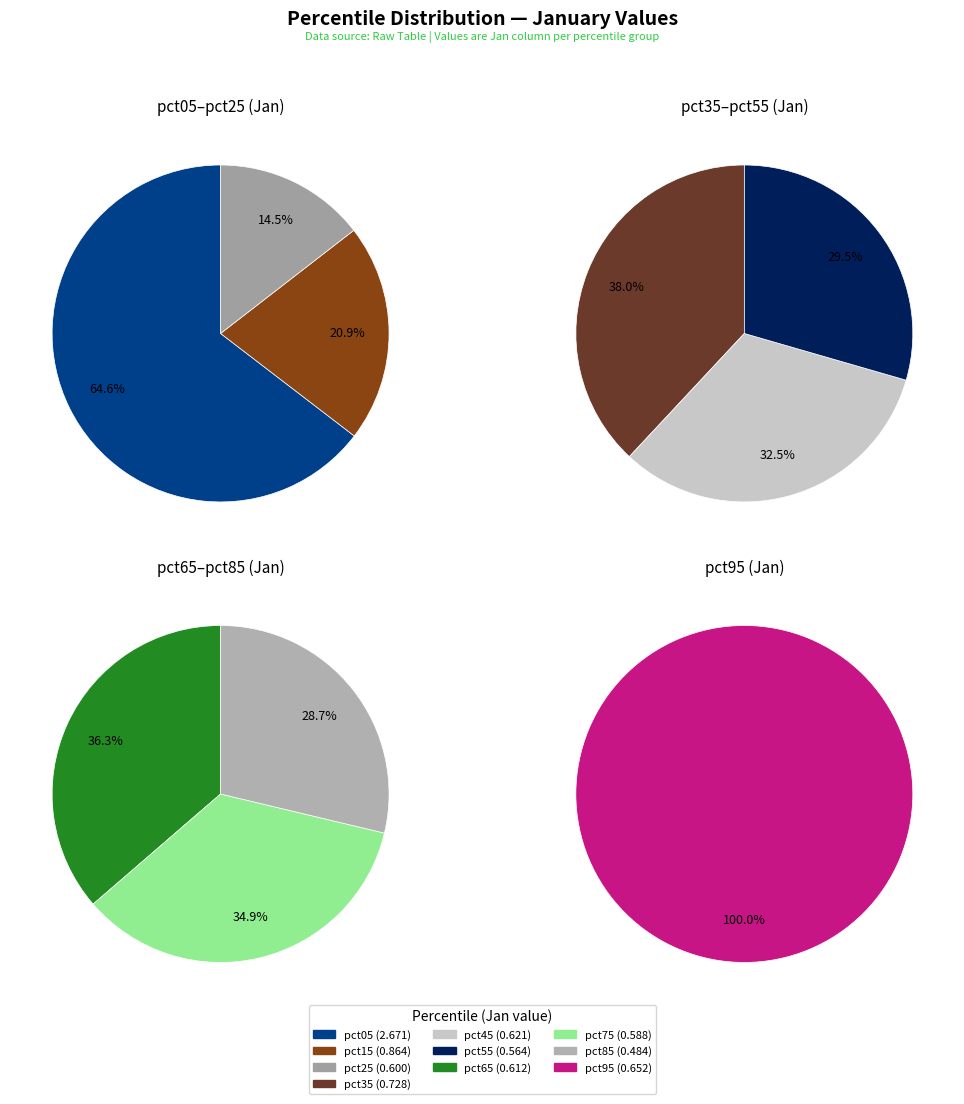

To the nearest percent, what portion does pct85 represent?

6%